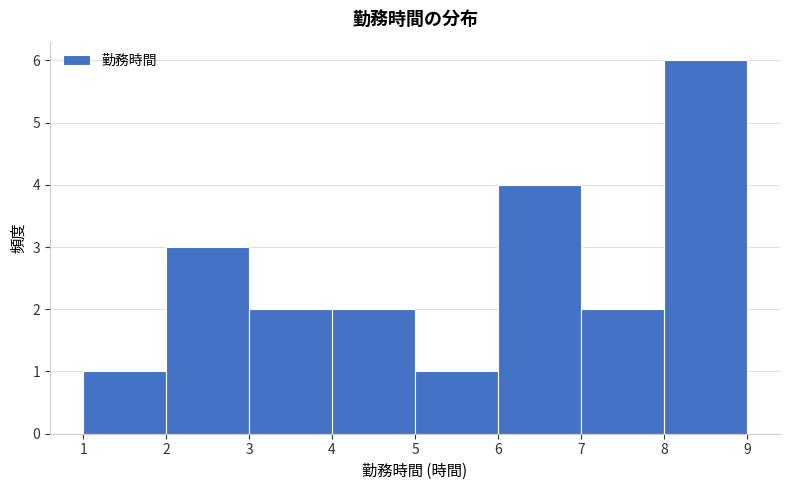

How tall is the bar that spans 6 to 7 on the x-axis? The values are not printed on the chart, so give them approximately, as read against the axis.

4